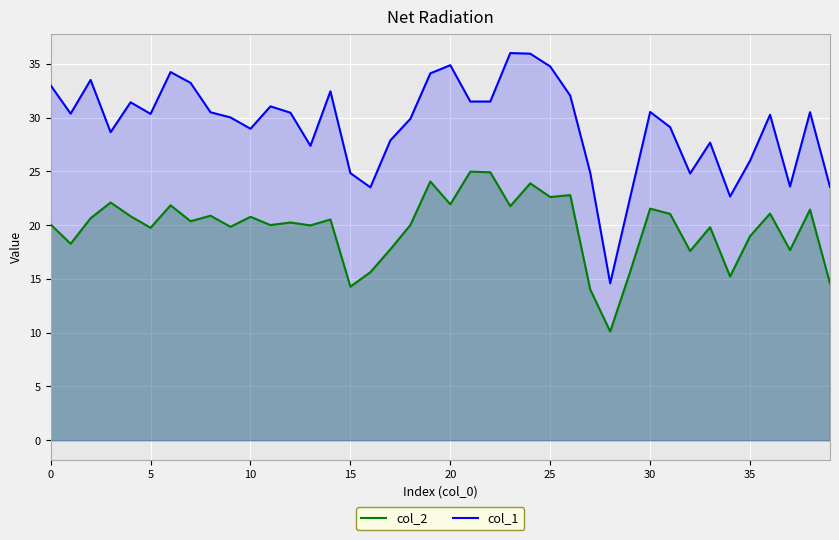

What is the label of the 23rd point from the left?

22